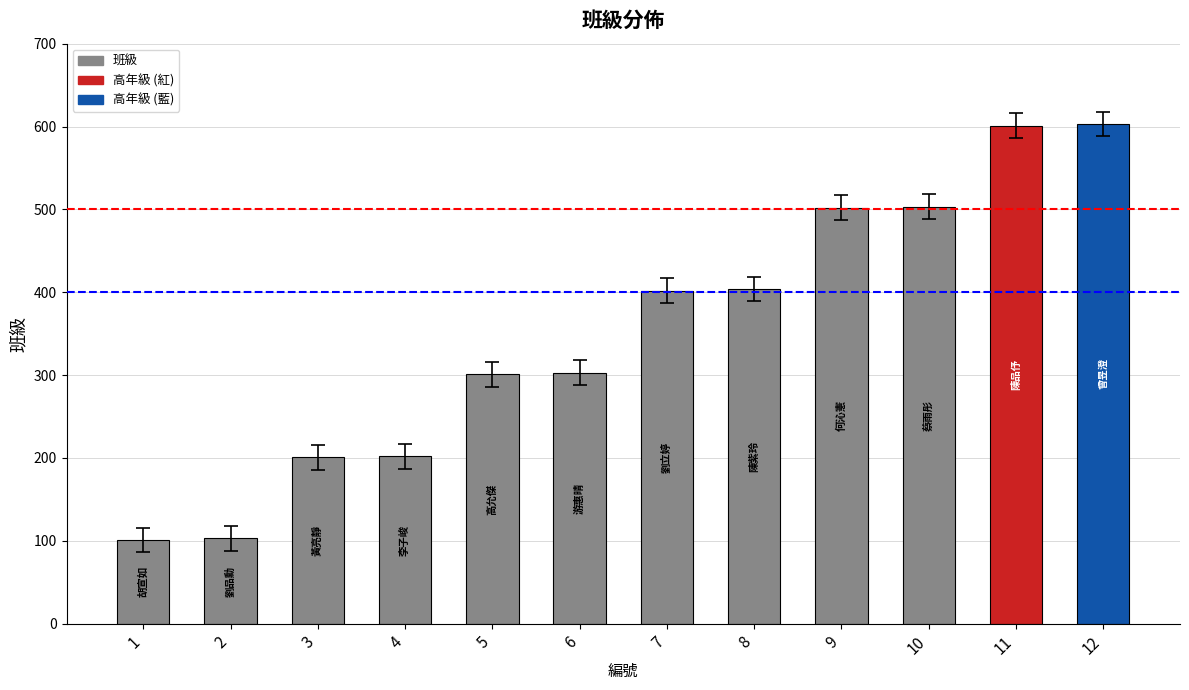

What is the smallest value displayed?

101